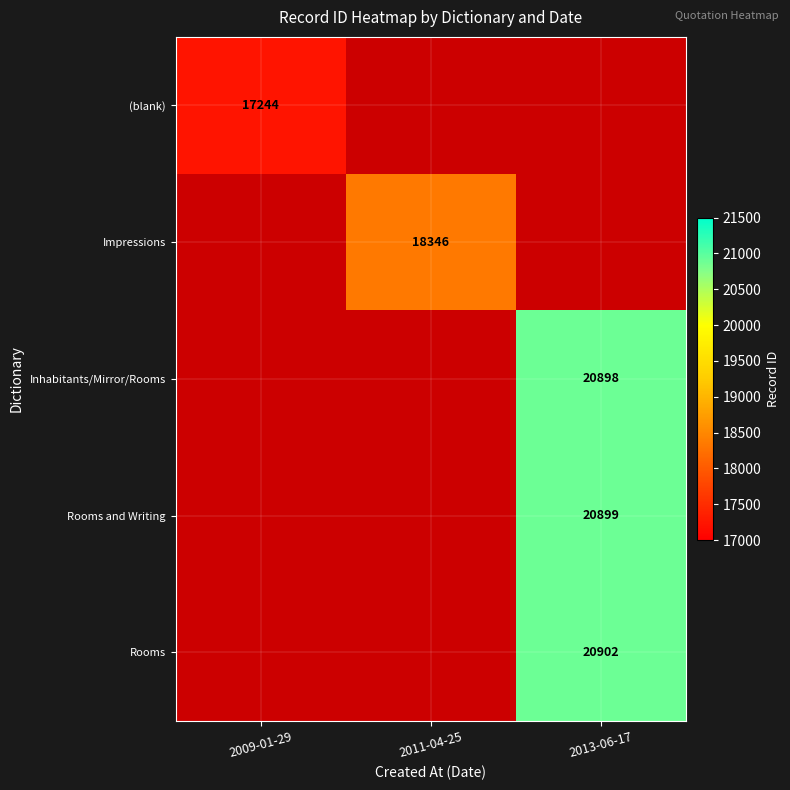

The Rooms series shows 4854.7 at 2013-06-17. True or false?

False